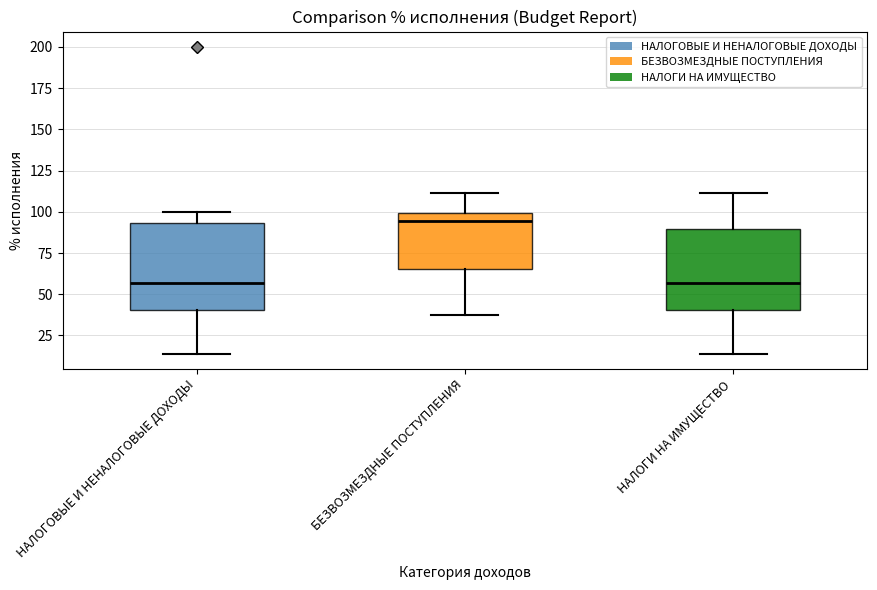

Which box's median line is the highest?

БЕЗВОЗМЕЗДНЫЕ ПОСТУПЛЕНИЯ